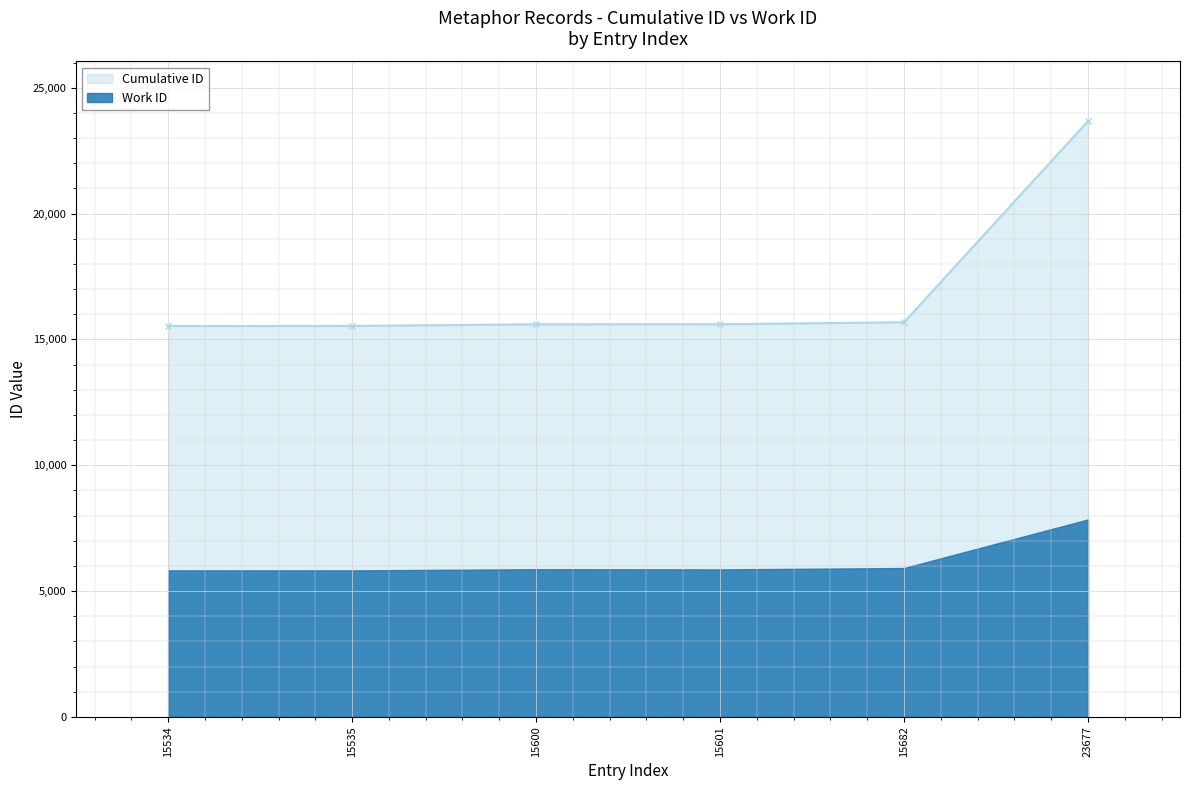

Reading left to right, extract all data points from this chart.

15534	15535	15600	15601	15682	23677